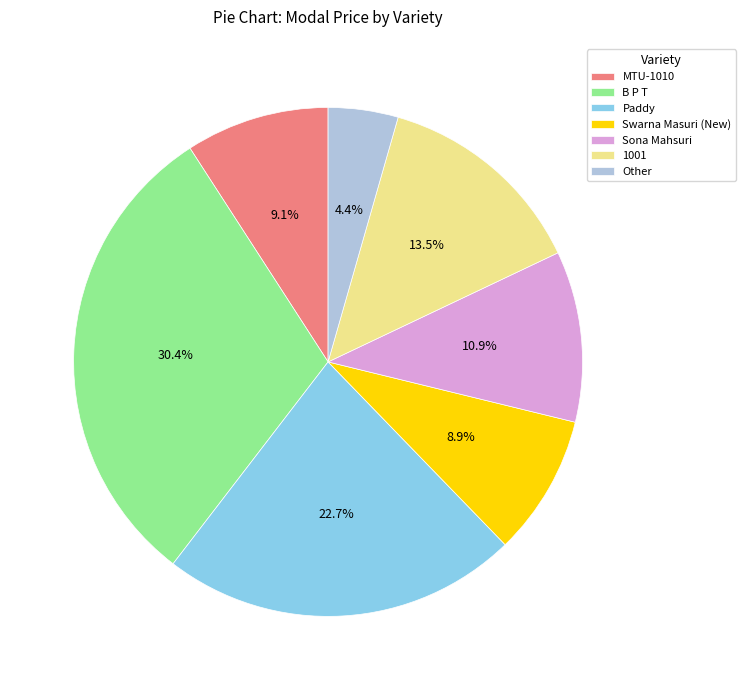

True or false: MTU-1010 accounts for 16% of the total.

False